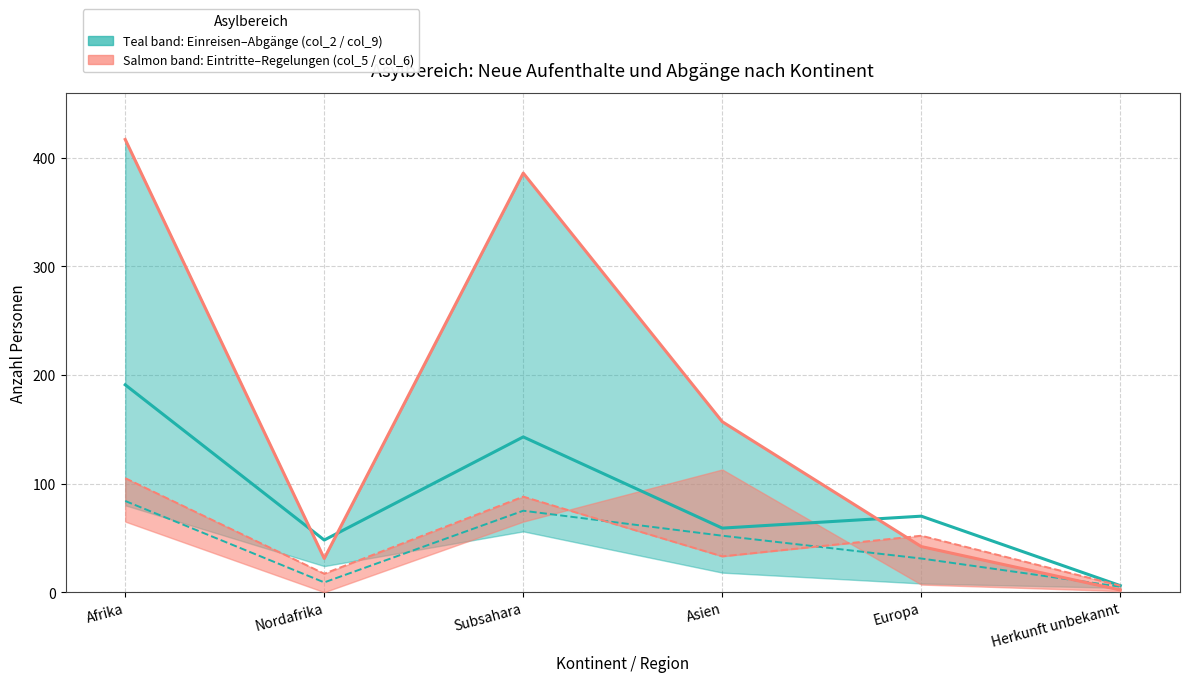

Which series has the largest total across all categories?

col_2 Einreisen (median salmon)